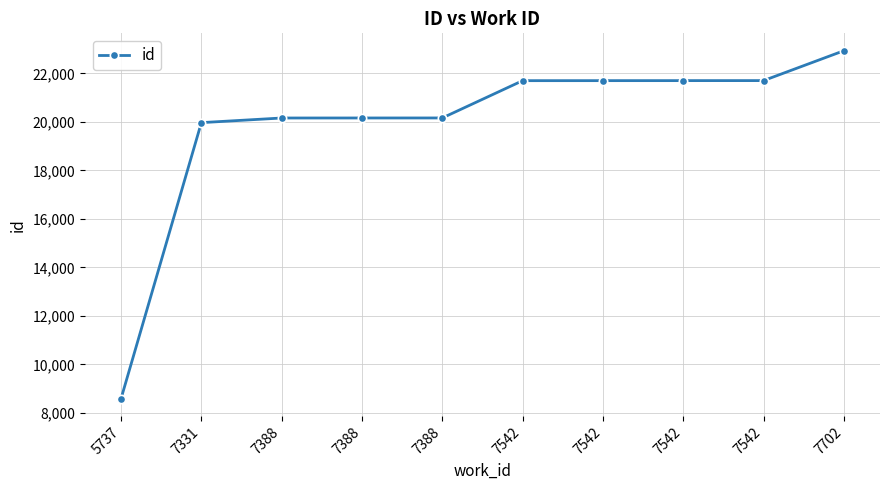

What is the difference between the values at 7702 and 7542?

1232